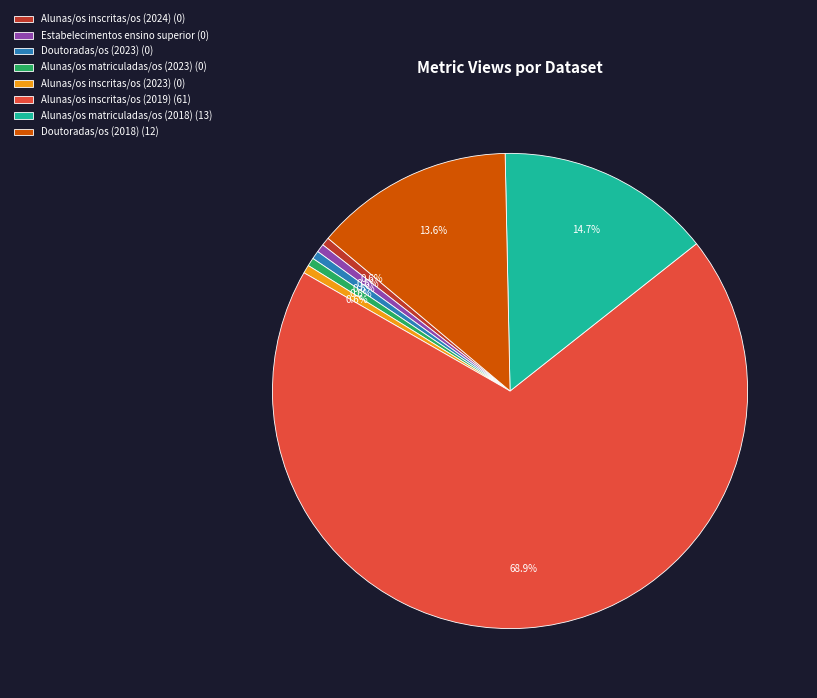

How many segments does this pie chart have?

8